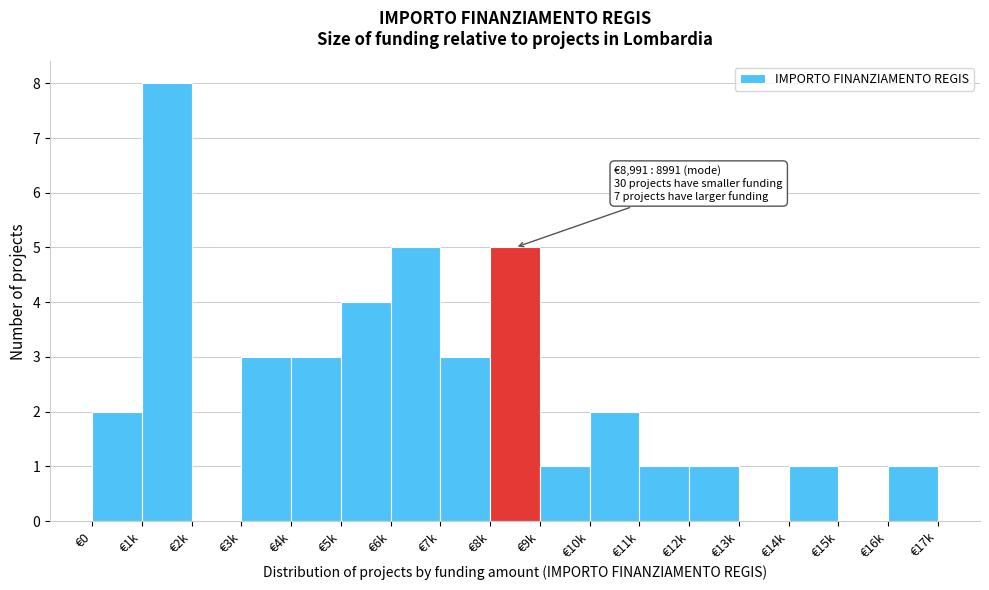

Reading right to left, list all the values displayed in this chart.

€16k=1	€15k=0	€14k=1	€13k=0	€12k=1	€11k=1	€10k=2	€9k=1	€8k=5	€7k=3	€6k=5	€5k=4	€4k=3	€3k=3	€2k=0	€1k=8	€0=2